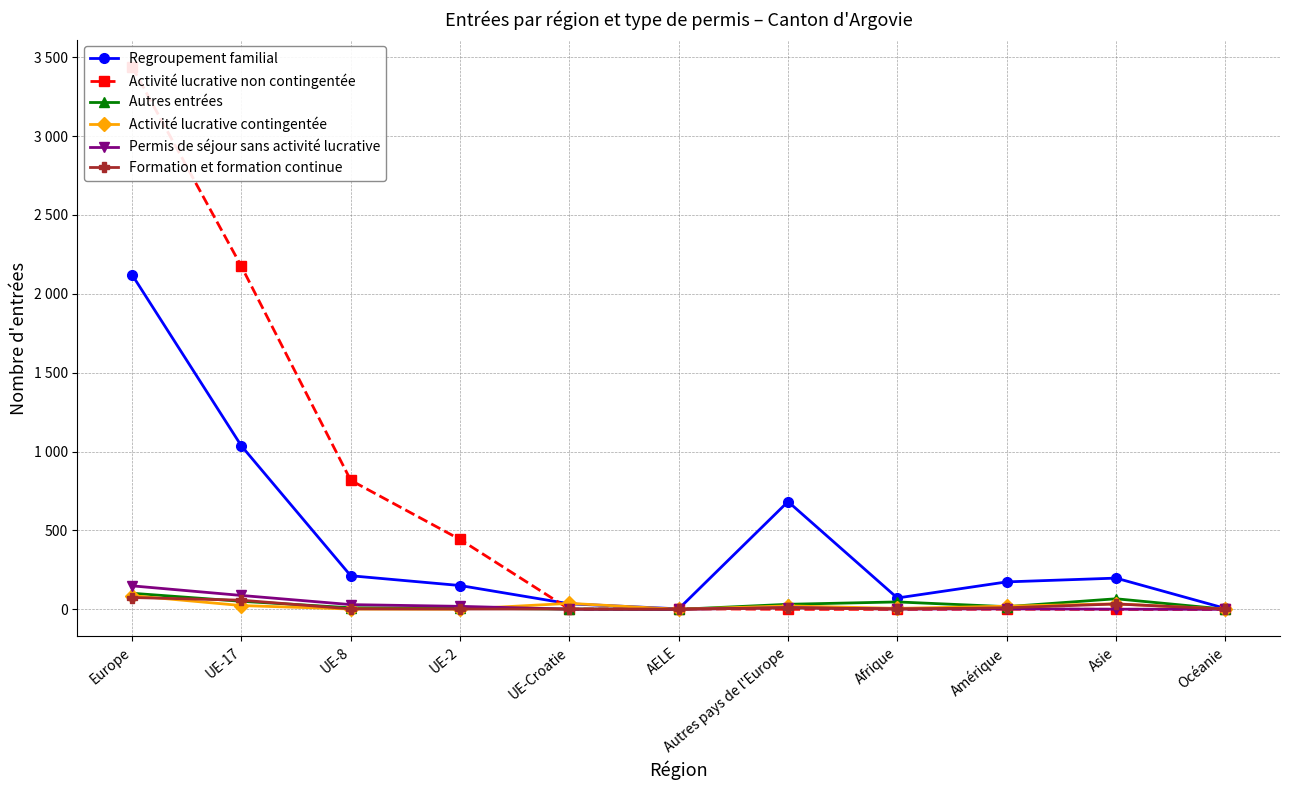

At how many categories does at least one series exceed 213?

5